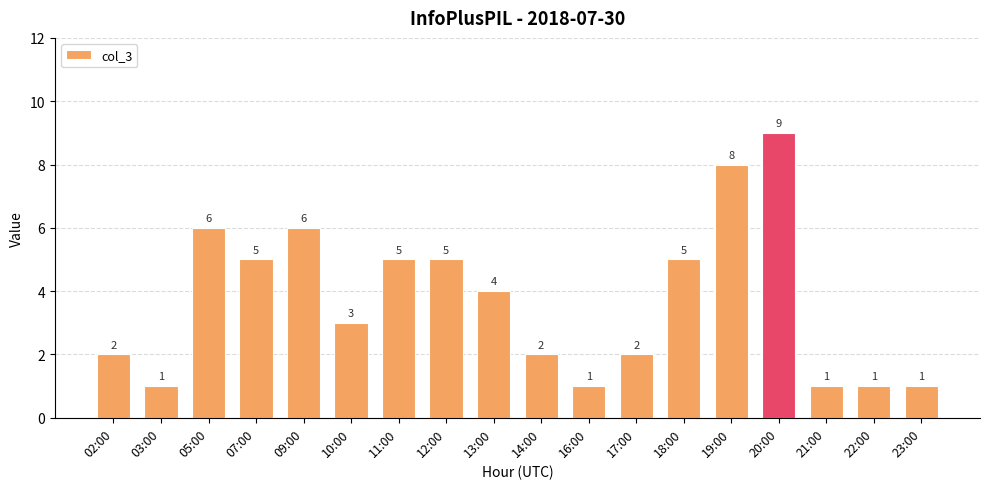

What is the sum of the values at 03:00 and 18:00?

6